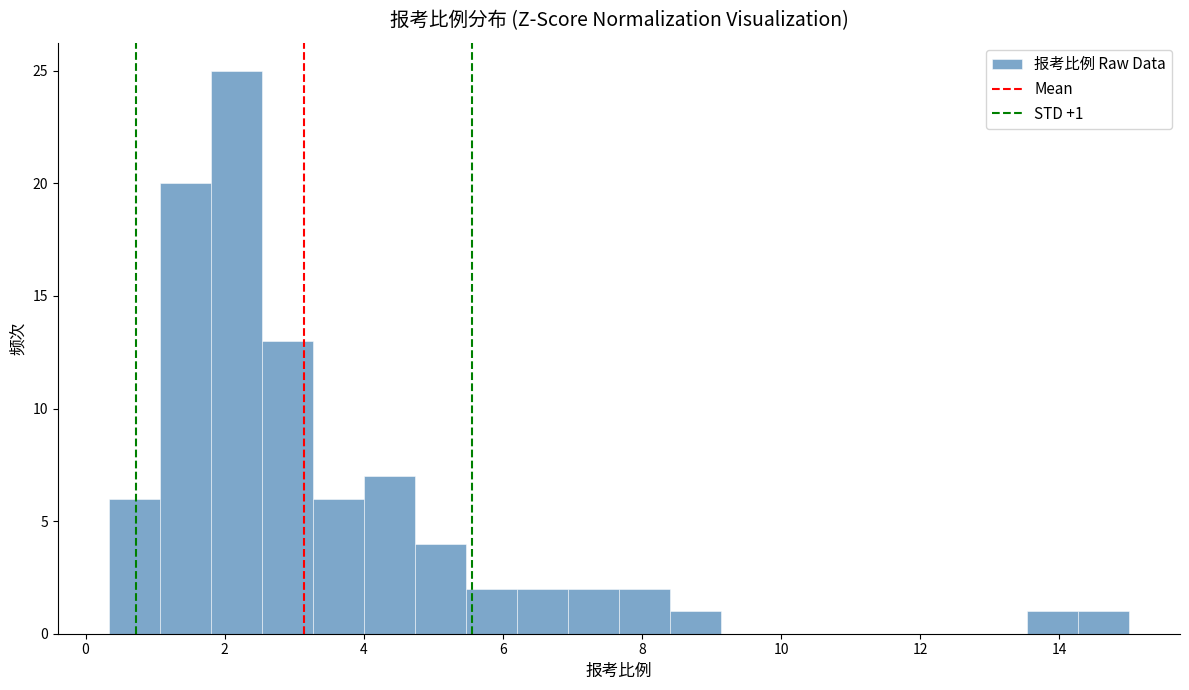

Around what value on the x-axis is the tallest bar? Give the approximate position of its centre, as read against the axis.

2.2